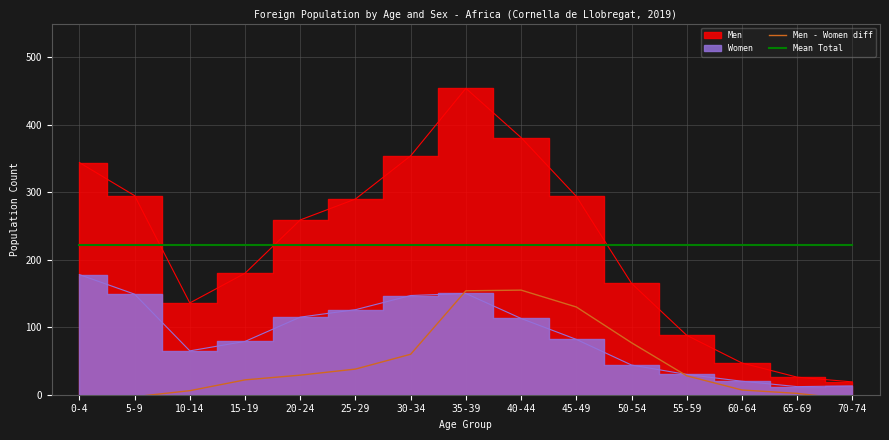

How many interior local peaks does the Men - Women diff series have?

1